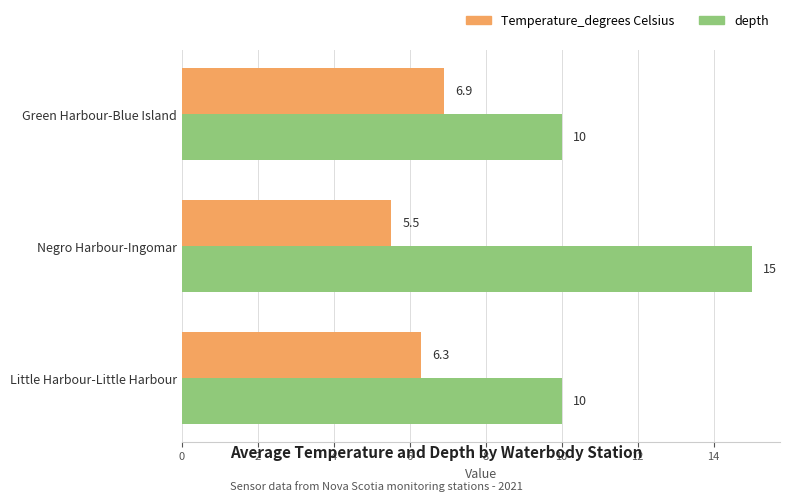

What are all the series names shown in the legend?

Temperature_degrees Celsius, depth